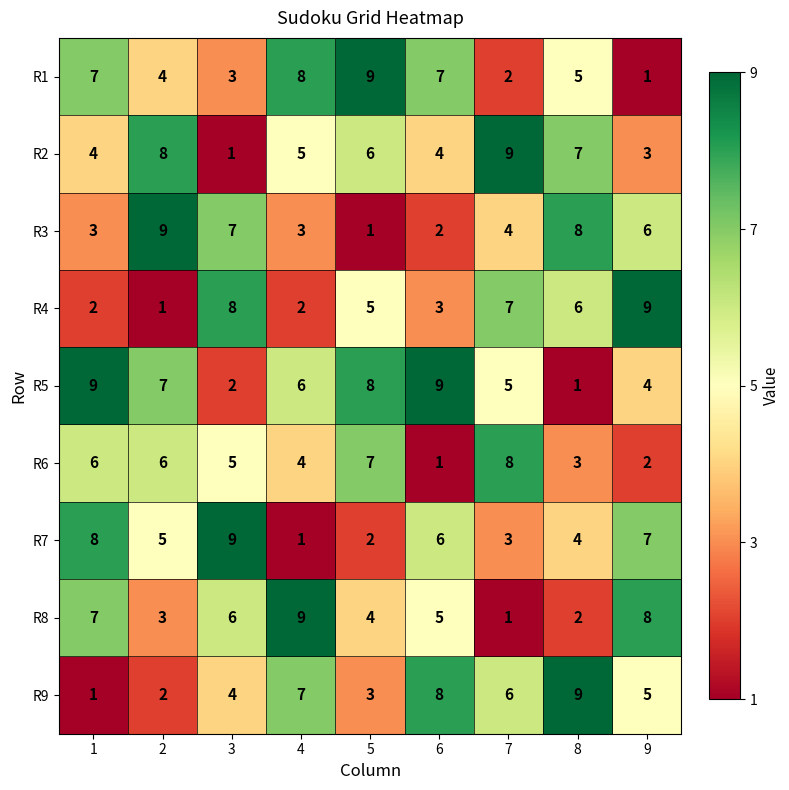

What is the average value of the R1 series?

5